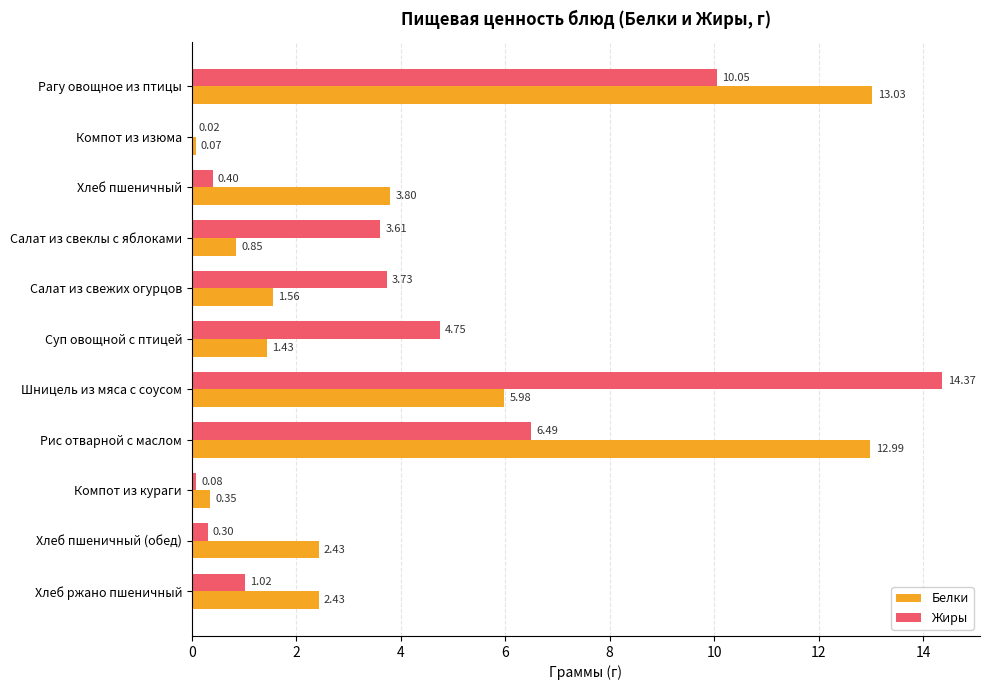

What is the maximum value for Жиры?

14.4